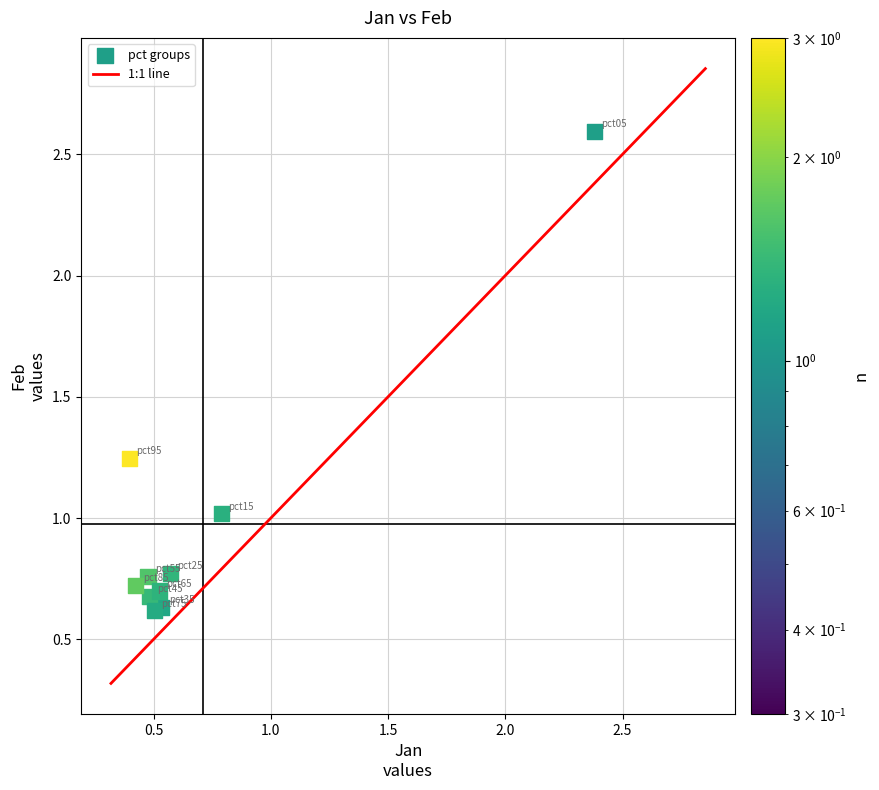

What is the range of X values (max minus min)?

2.0